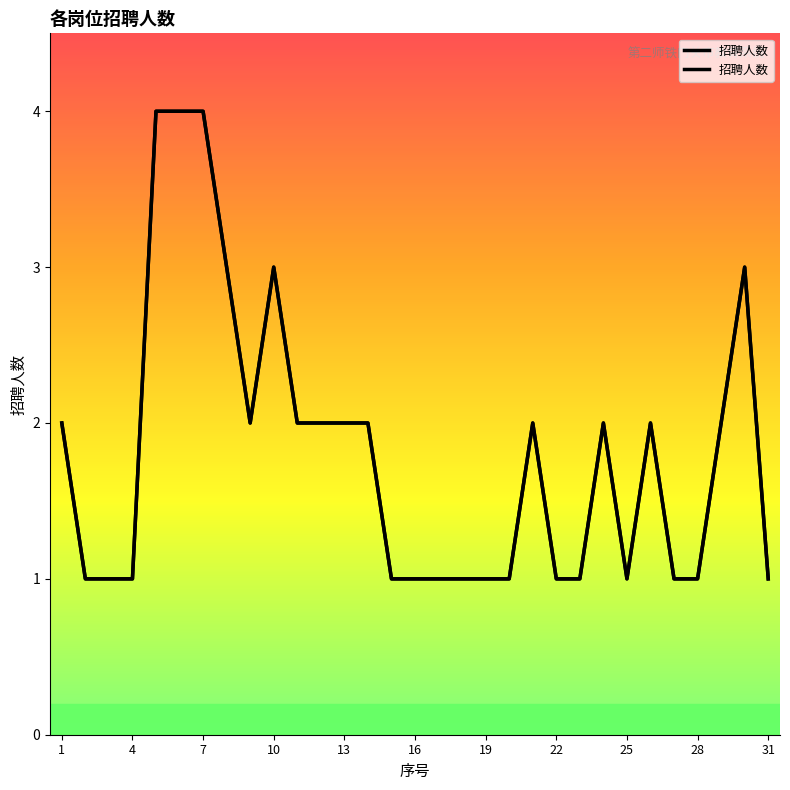

What is the sum of the values at 11 and 4?

3